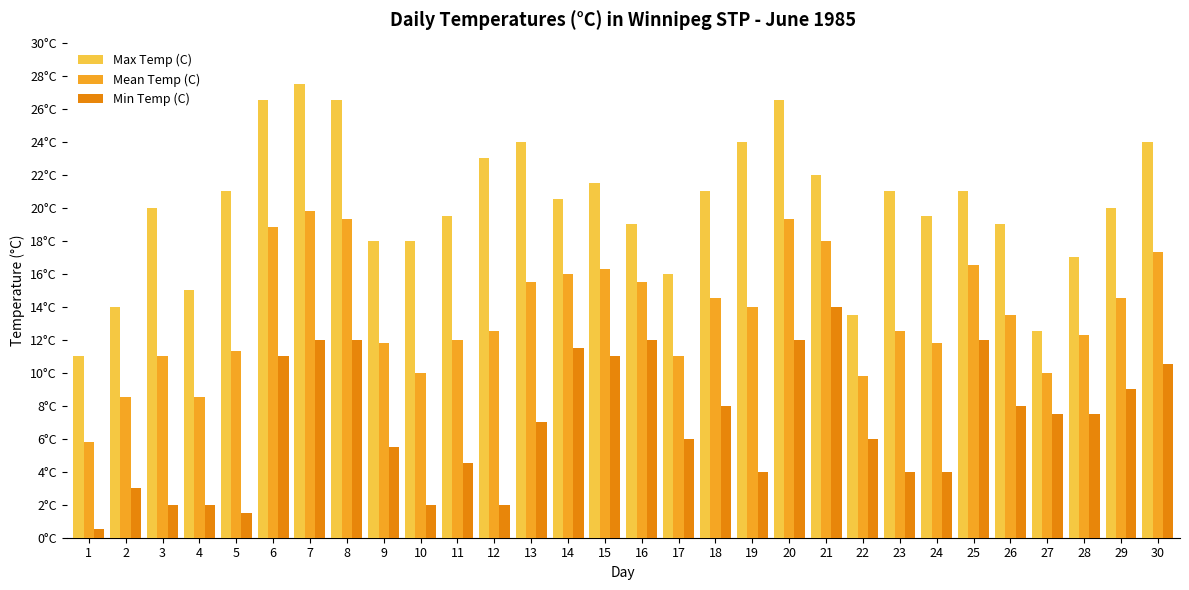

What is the difference between the maximum and minimum values in the Max Temp (C) series?

16.5